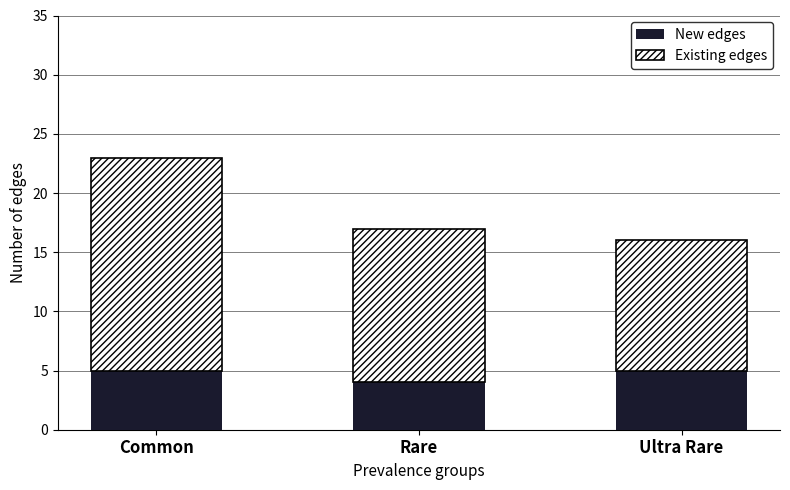

The value of New edges at Rare is 4. True or false?

True